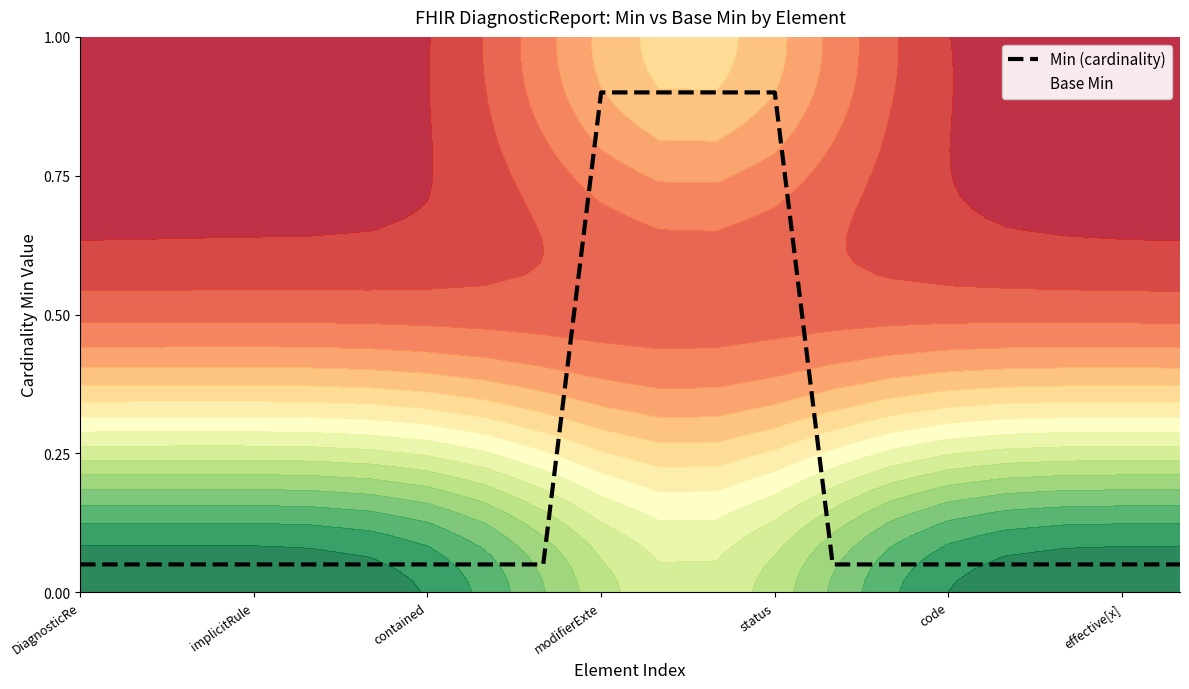

How many lines are shown in the chart?

1